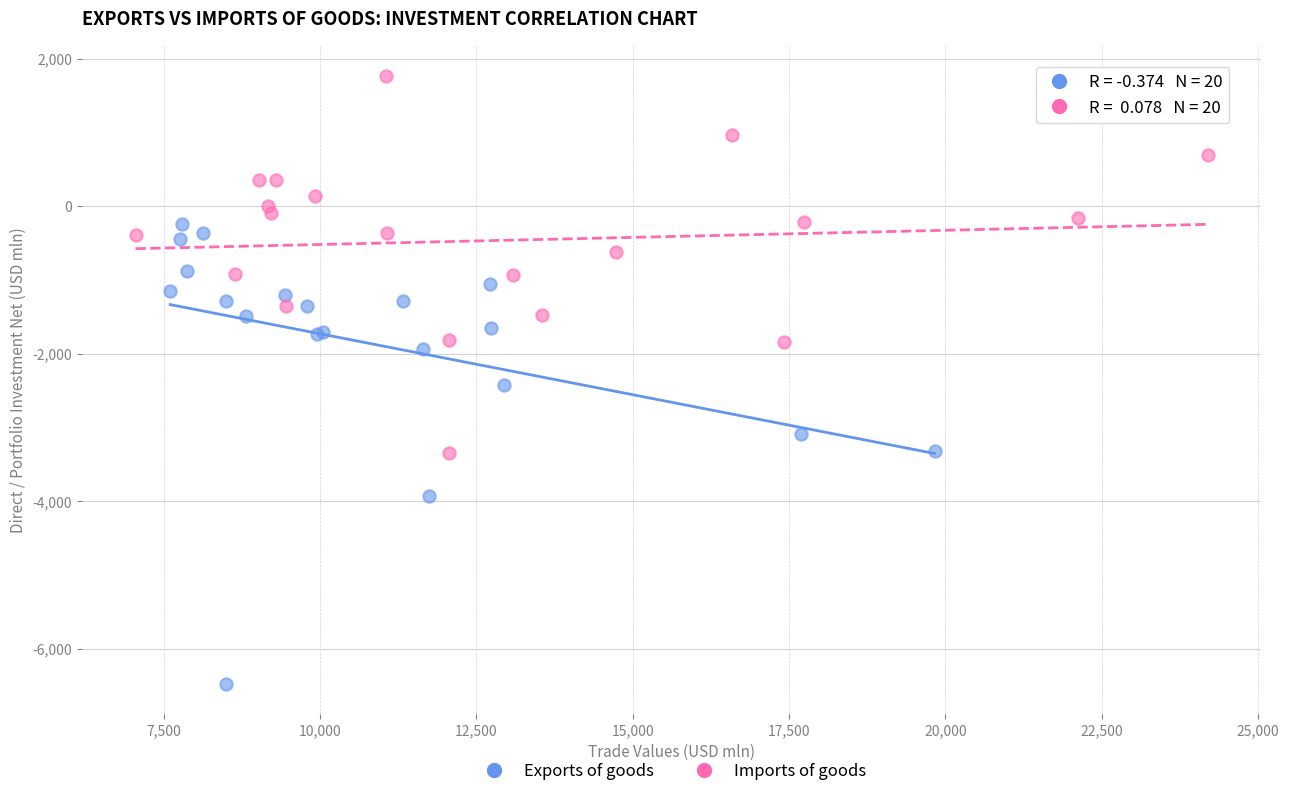

Which series reaches the maximum Y coordinate?

Imports of goods